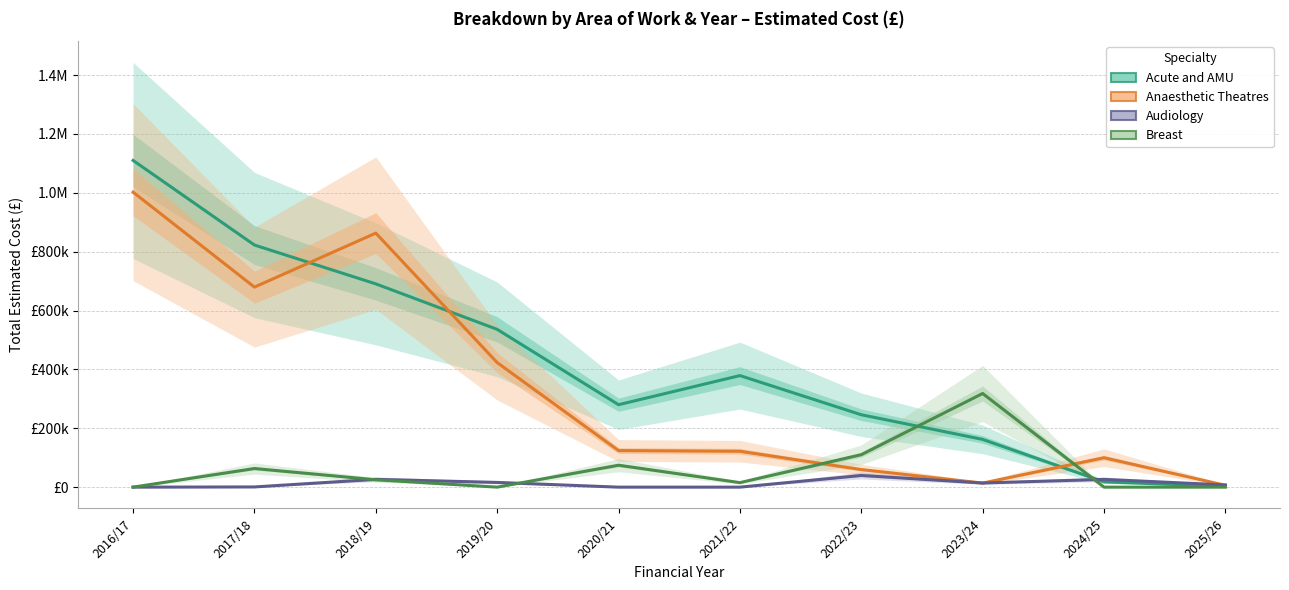

Where is Acute and AMU nearest to the value 556464?

2019/20